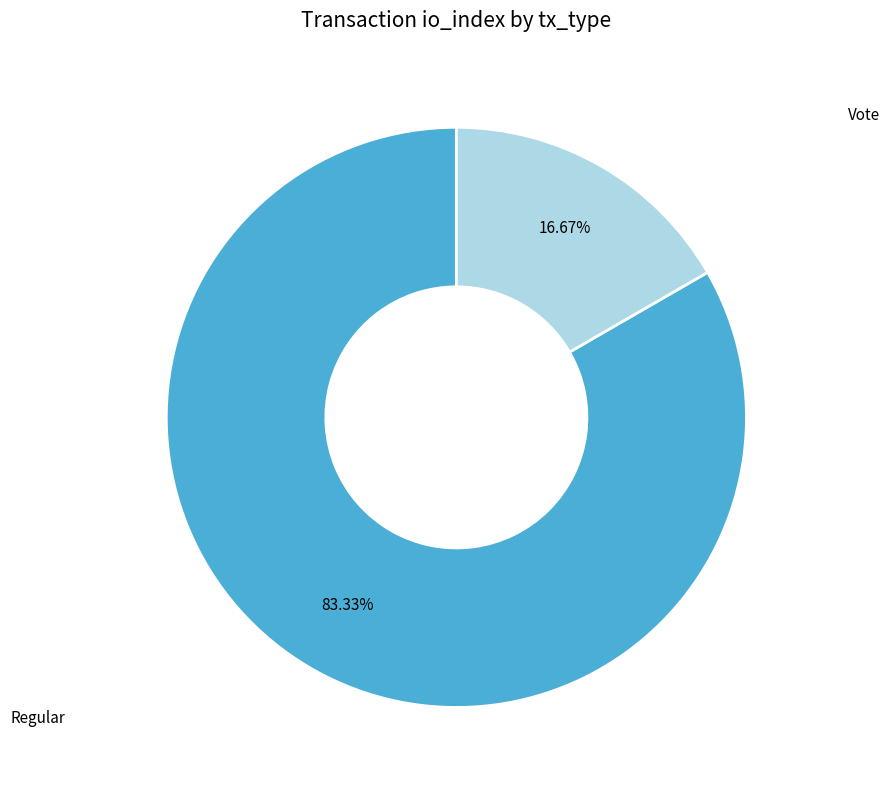

Is Regular the majority of the pie?

Yes